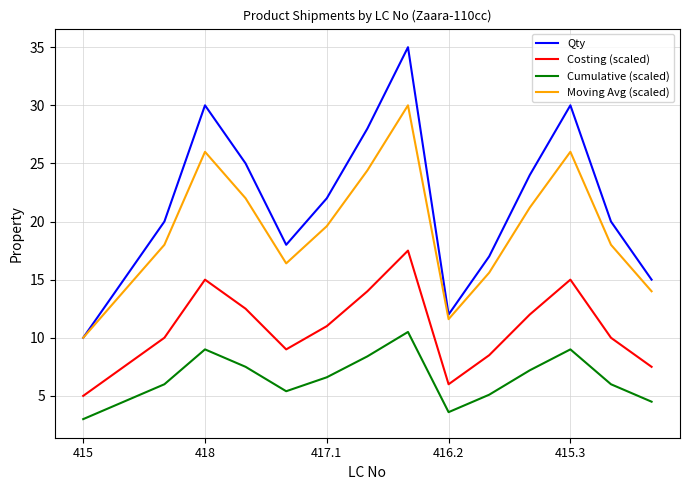

What is the minimum value for Moving Avg (scaled)?

10.0